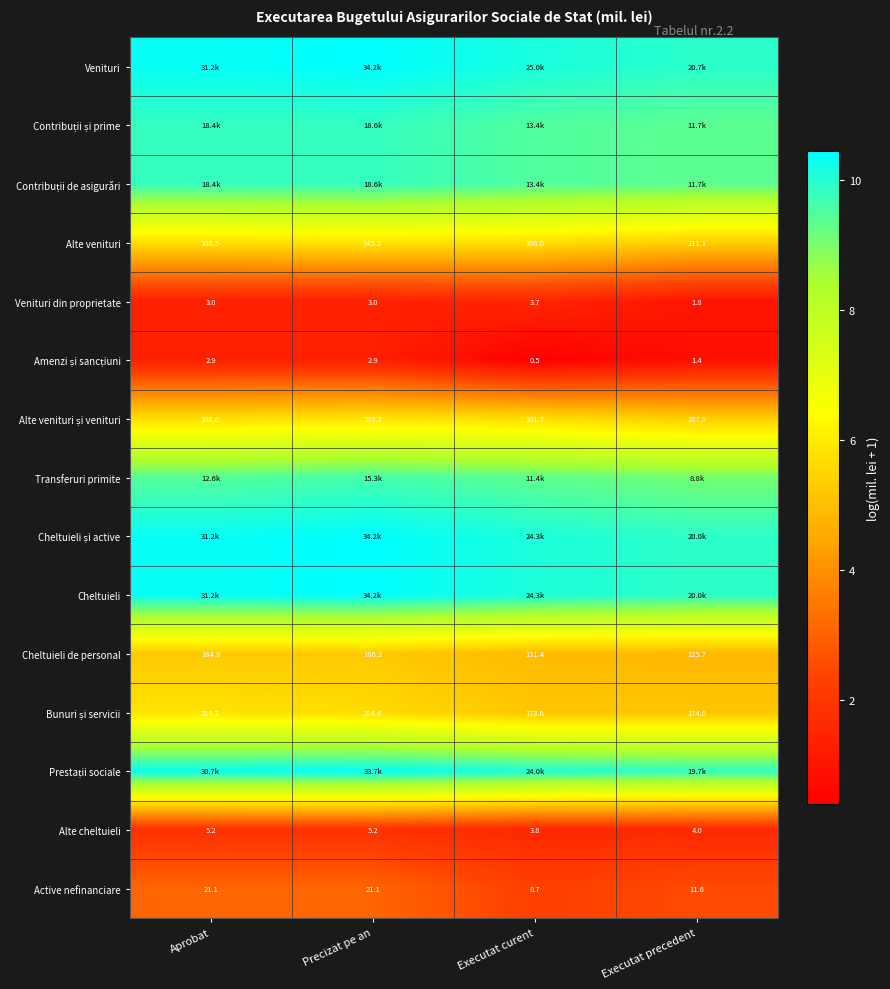

Which series has the largest total across all categories?

Venituri